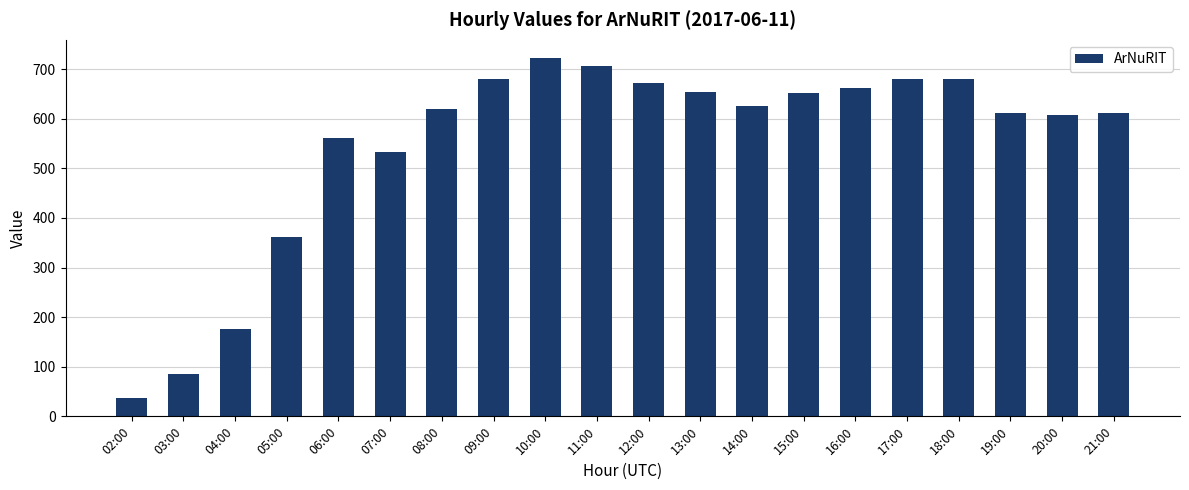

What is the sum of all values?

10943